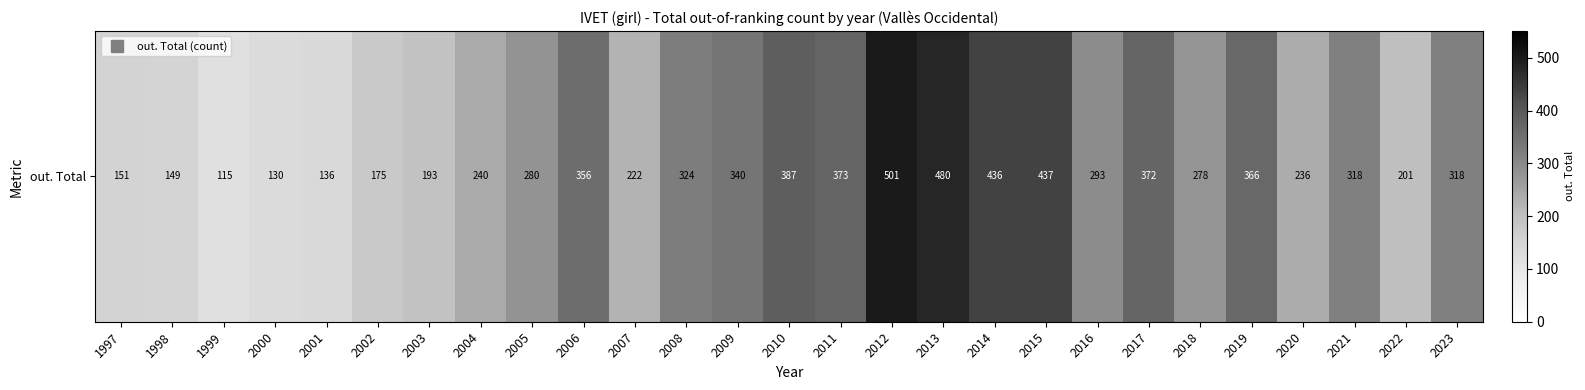

Reading left to right, transcribe all the data shown in this chart.

151	149	115	130	136	175	193	240	280	356	222	324	340	387	373	501	480	436	437	293	372	278	366	236	318	201	318